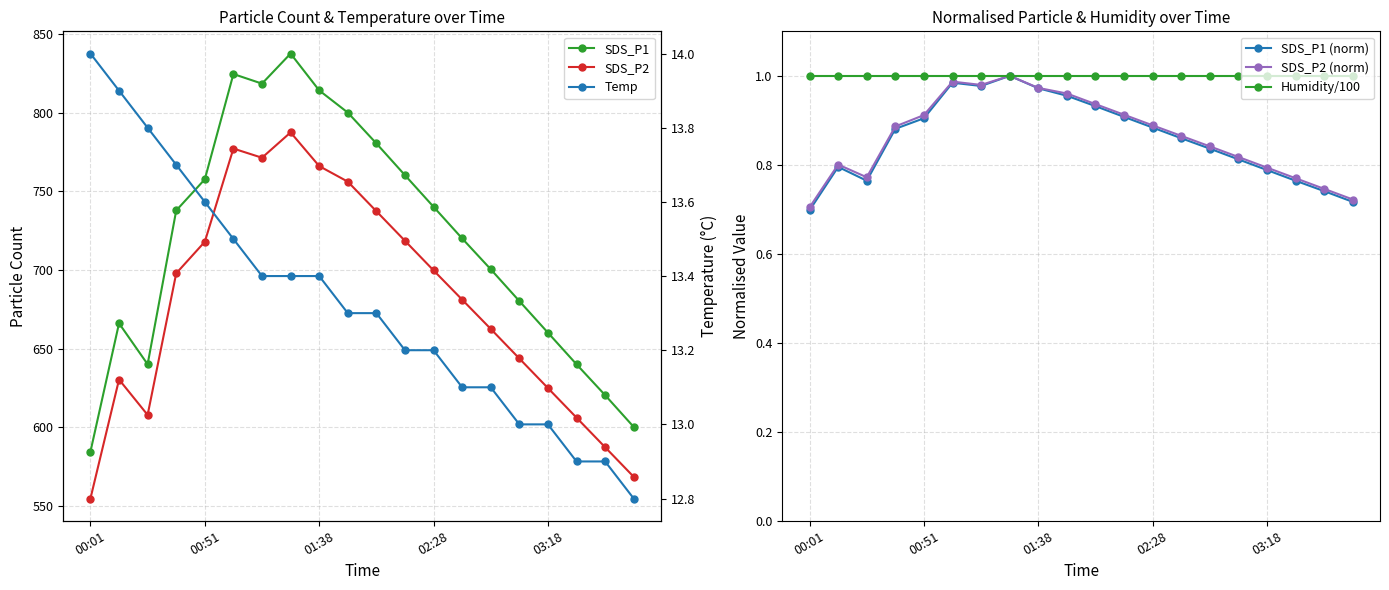

True or false: Humidity/100 and Temp cross at least once.

False